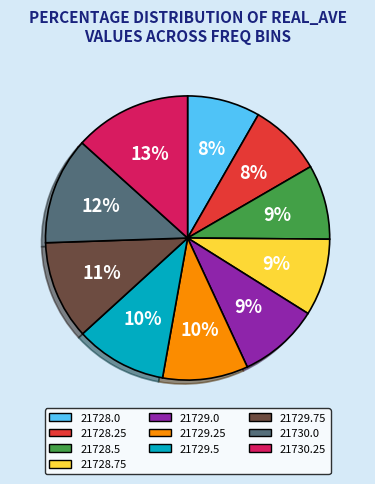

Do 21729.0 and 21729.25 together represent more than half of the pie?

No